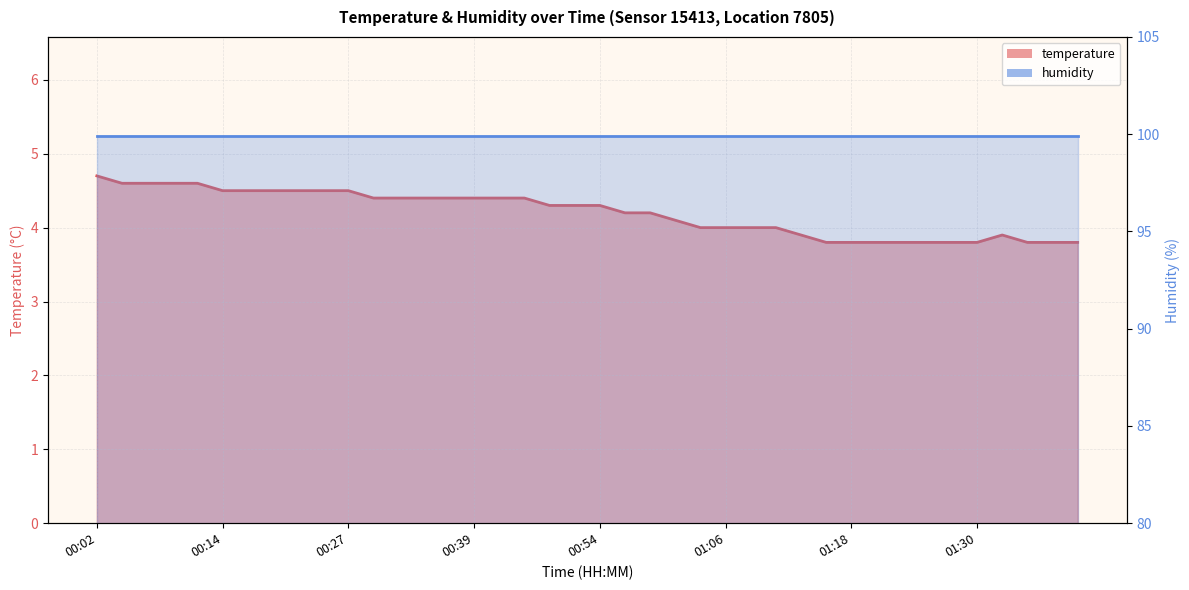

What is the greatest value displayed?

4.7